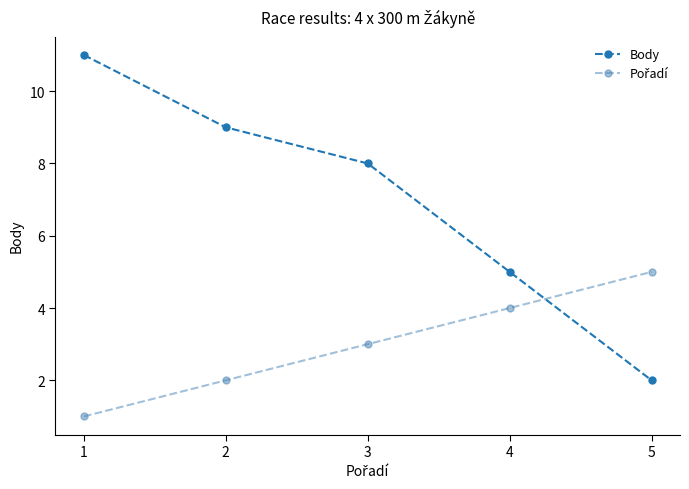

List the labels in order of Body value, largest first.

1, 2, 3, 4, 5